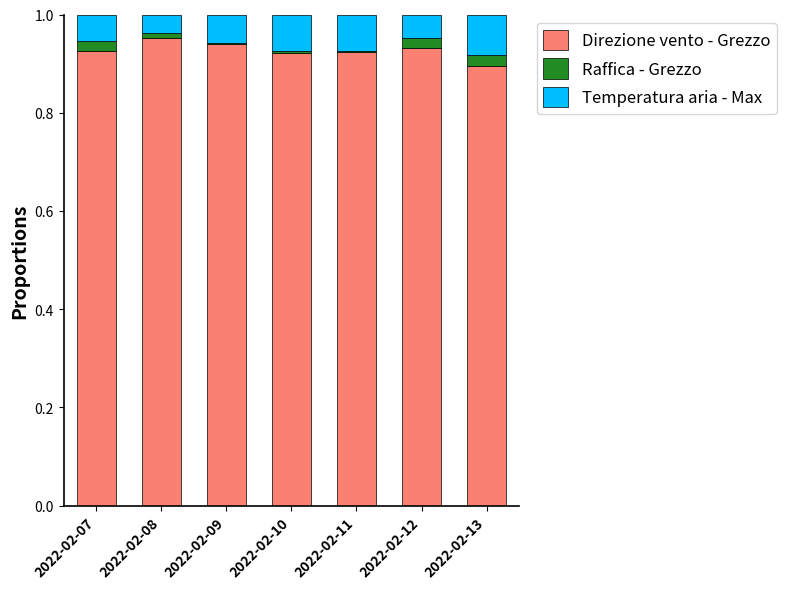

How many data points does each series have?

7